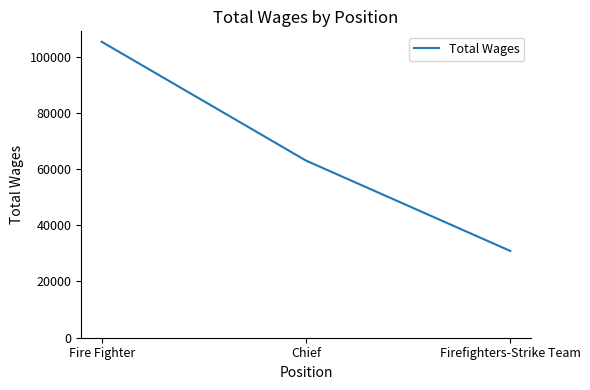

Does the chart have visible grid lines?

No